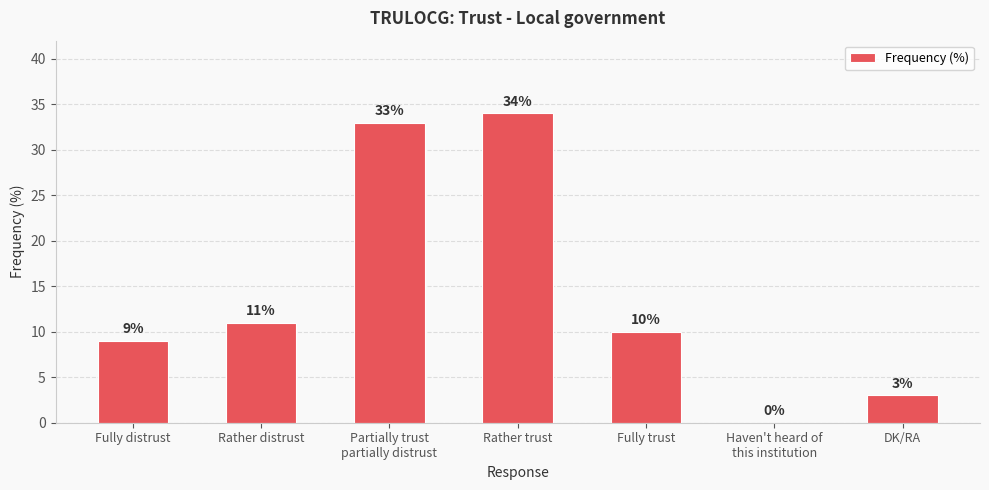

Reading left to right, extract all data points from this chart.

Fully distrust=9	Rather distrust=11	Partially trust
partially distrust=33	Rather trust=34	Fully trust=10	Haven't heard of
this institution=0	DK/RA=3